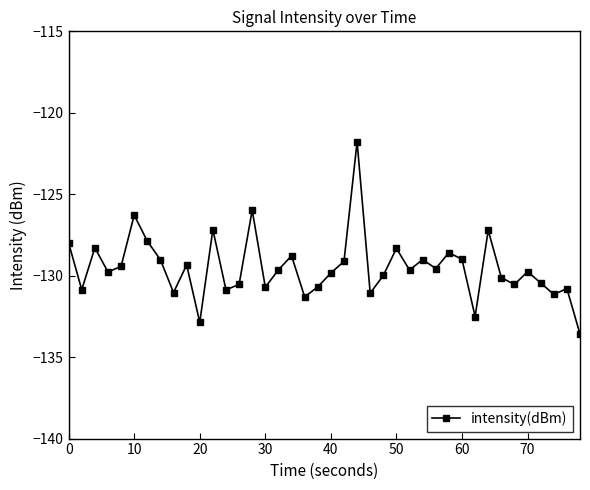

What is the value of the 33rd point from the left?

-127.2